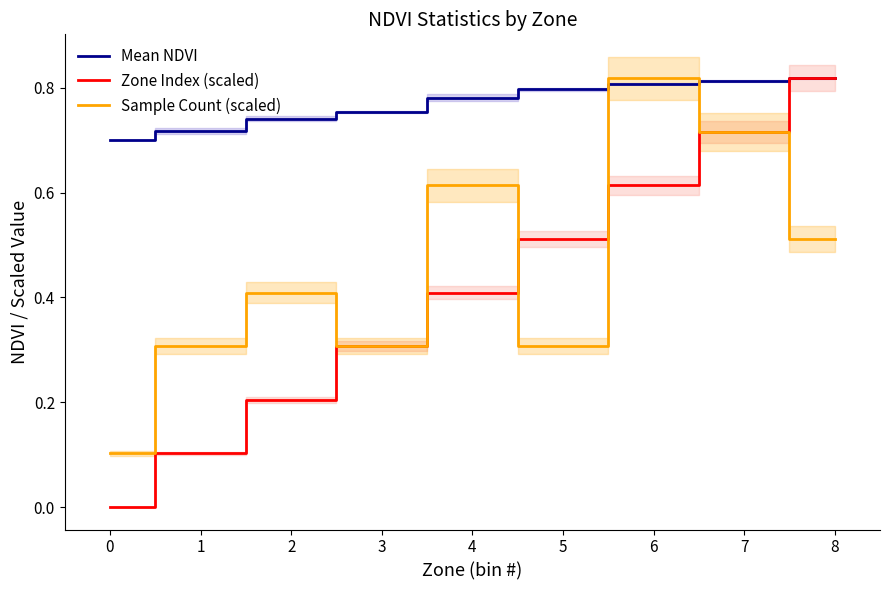

What is the sum of the Mean NDVI values at 8 and 3?

1.6